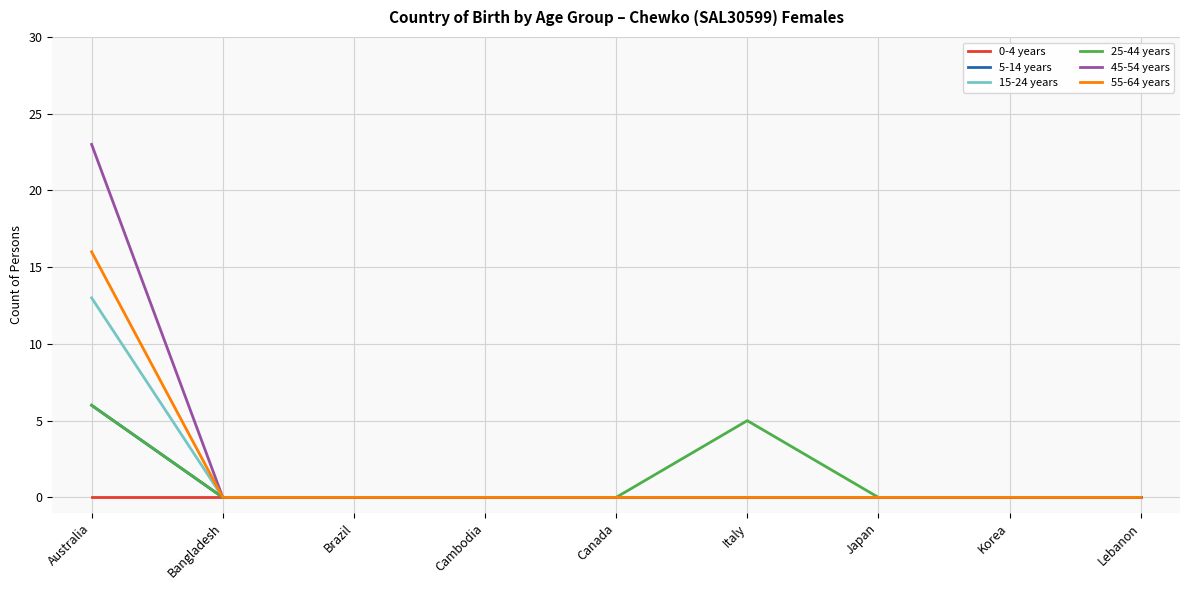

Which series changed the most between Australia and Lebanon?

45-54 years